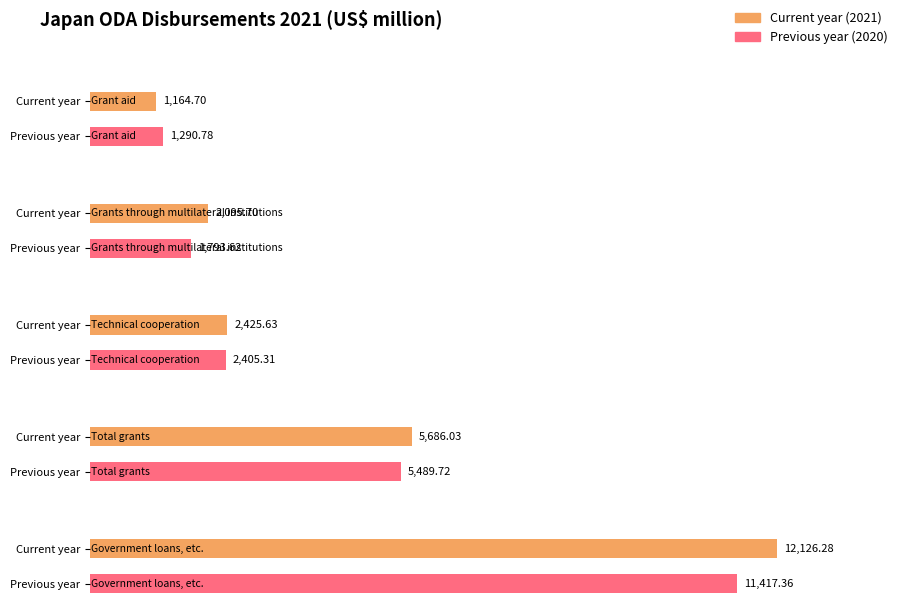

What is the label of the 1st bar from the right?

Previous year